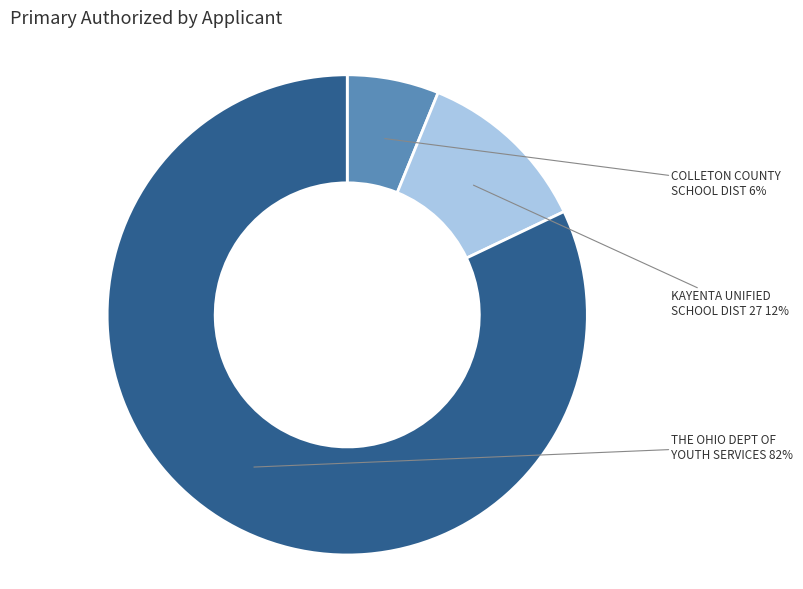

Is there any slice that represents more than half of the pie?

Yes